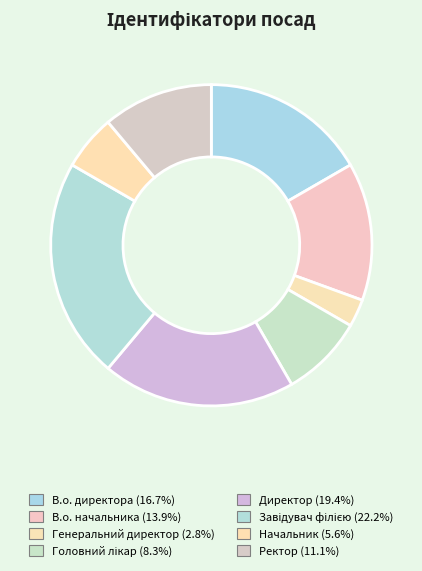

To the nearest percent, what is the combined percentage of В.о. директора and Завідувач філією?

39%